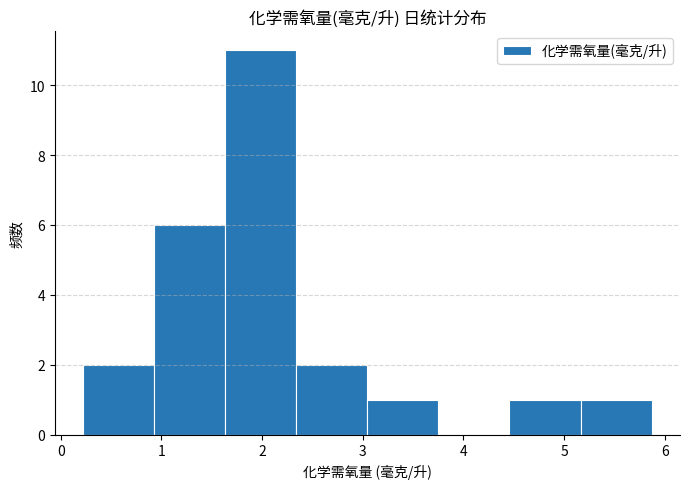

What is the height of the bar covering 2.3 to 3.0 on the x-axis? Neither the bar edges nor the heights are printed on the chart, so give them approximately, as read against the axes.

2